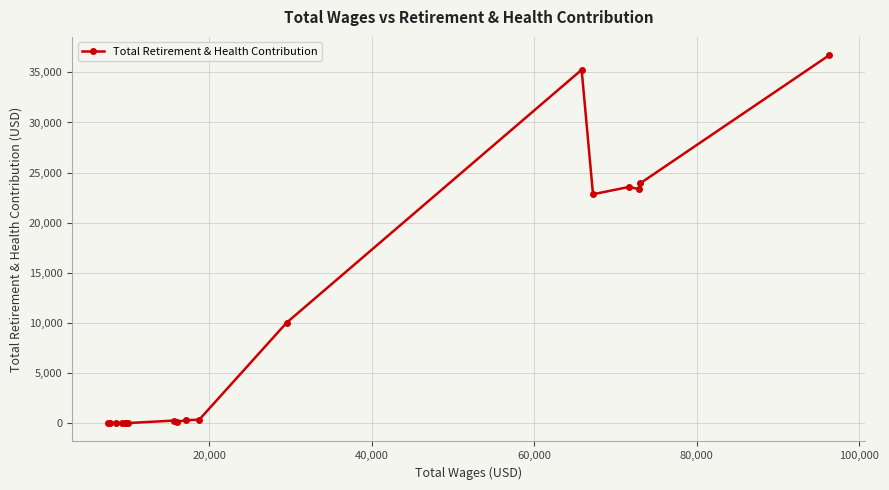

Is this an area chart (filled region under the line)?

No